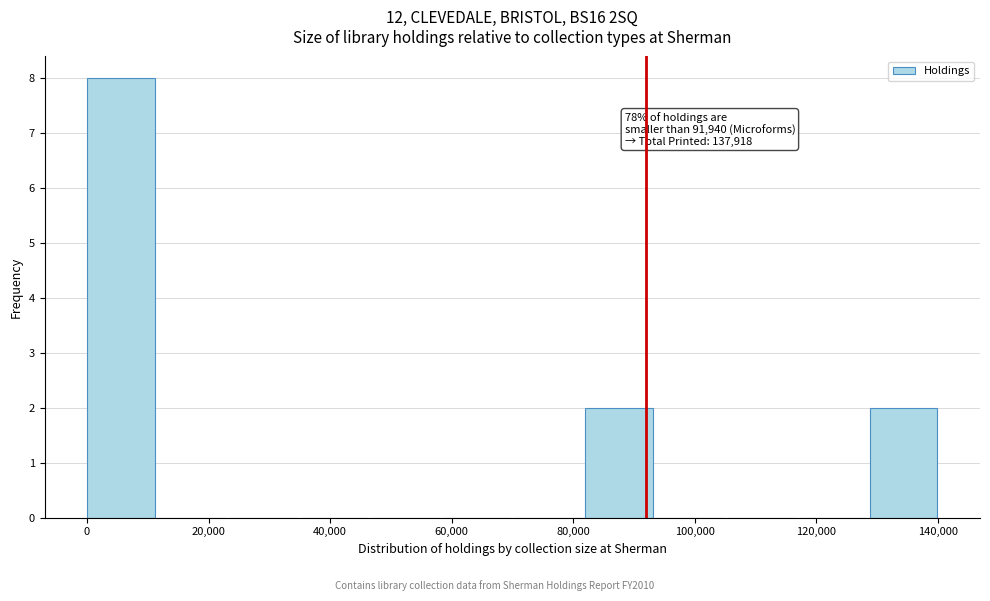

Which range on the x-axis has the tallest bar?

0 to 12000